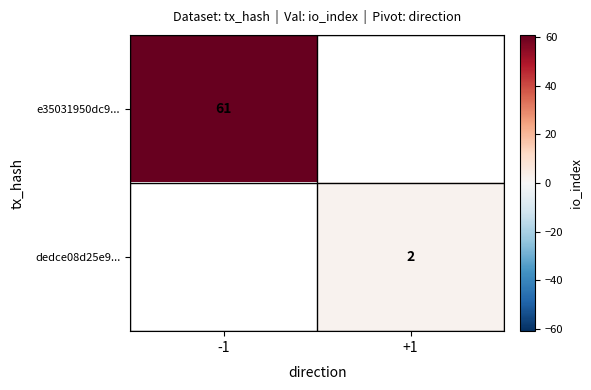

What is the minimum value shown in the chart?

2.0